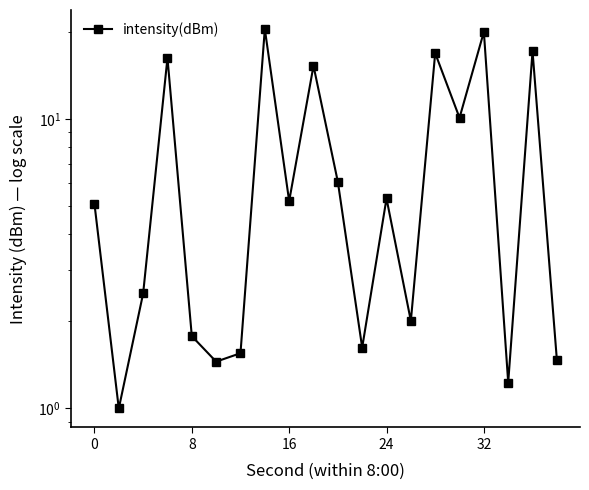

What is the maximum value shown in the chart?

20.5